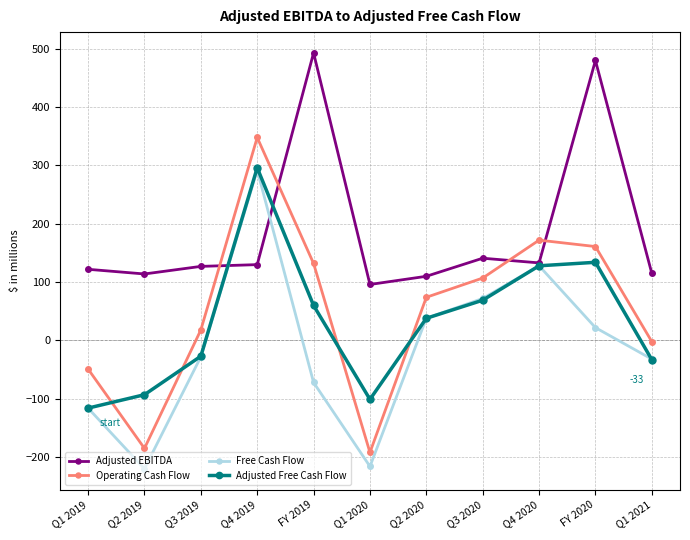

Between Q1 2019 and Q2 2019, which series saw the biggest shift?

Operating Cash Flow